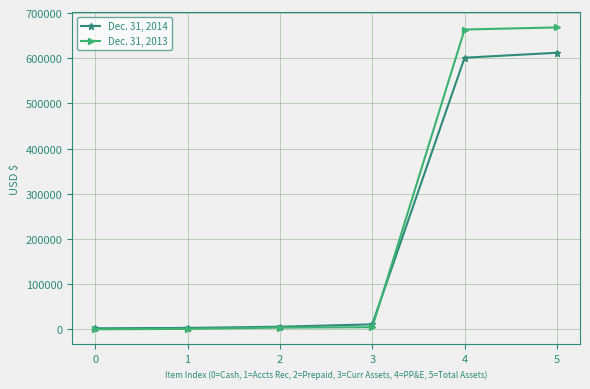

How many lines are shown in the chart?

2